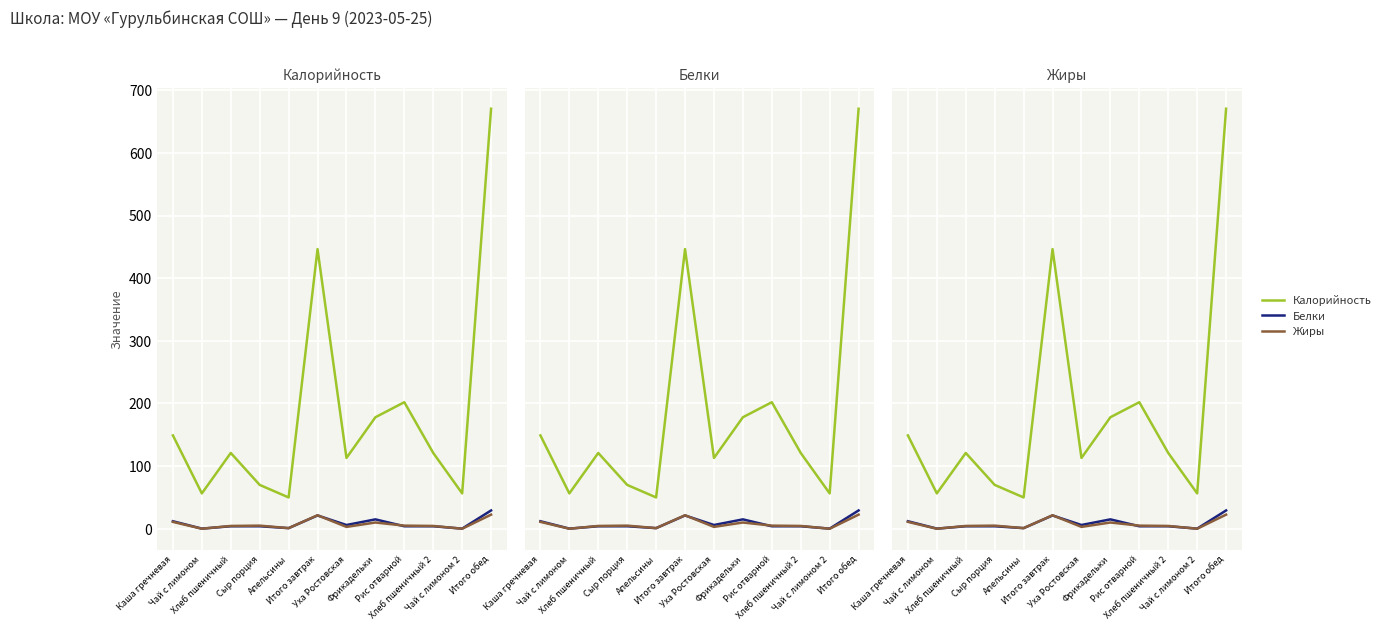

True or false: Белки has a value of 21.2 at Итого завтрак.

True